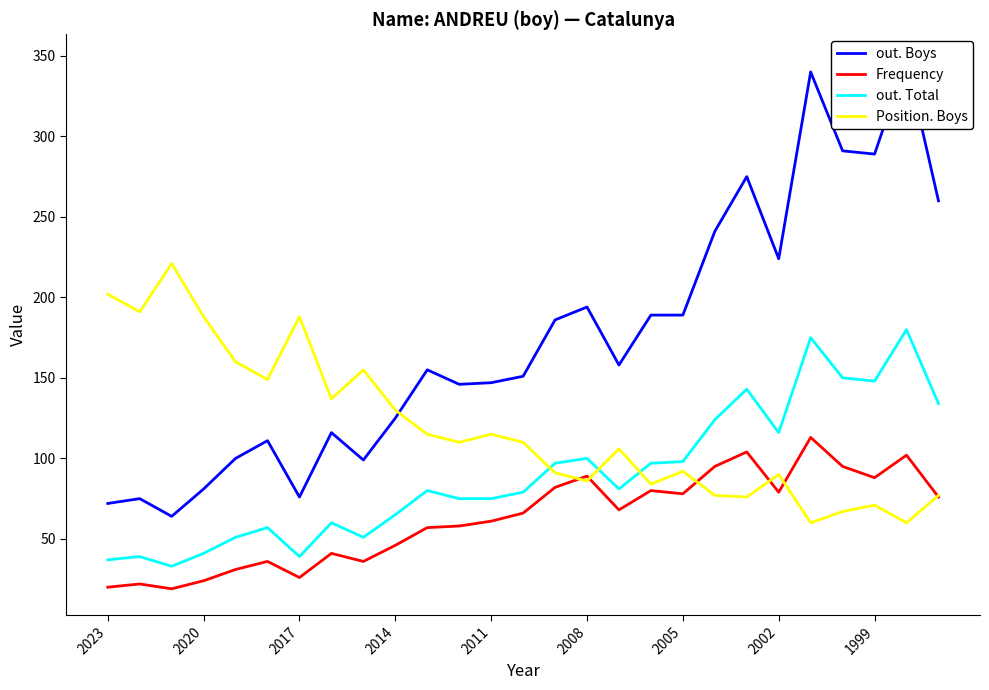

How many lines are shown in the chart?

4